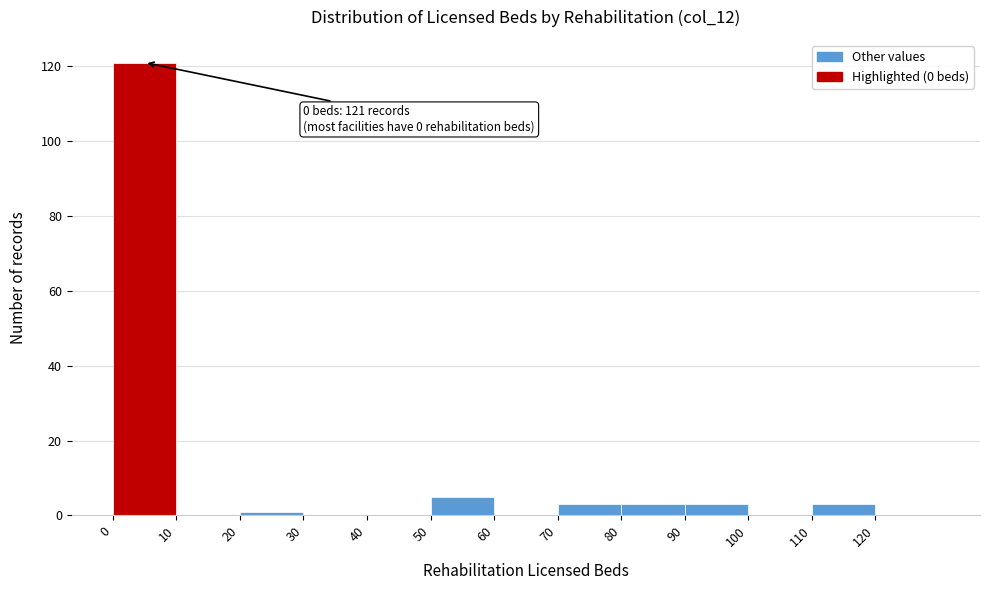

Over which range of the x-axis is the bar tallest?

0 to 10